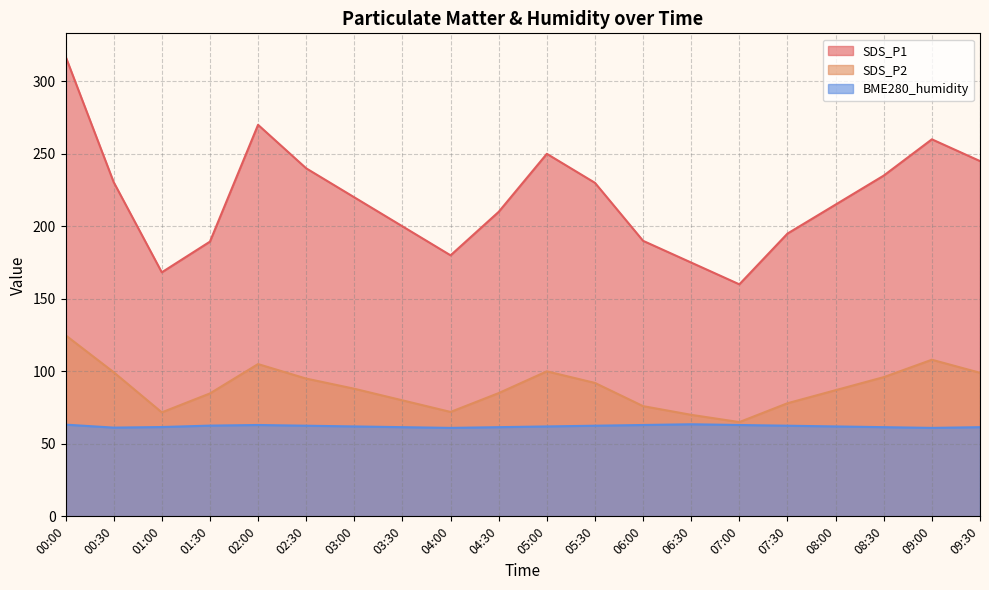

Reading left to right, what are all the values shown in this chart?

SDS_P1: 317.2	230.5	168.3	189.4	270.0	240.0	220.0	200.0	180.0	210.0	250.0	230.0	190.0	175.0	160.0	195.0	215.0	235.0	260.0	245.0
SDS_P2: 124.9	99.4	71.7	84.8	105.0	95.0	88.0	80.0	72.0	85.0	100.0	92.0	76.0	70.0	65.0	78.0	87.0	96.0	108.0	99.0
BME280_humidity: 63.2	61.2	61.6	62.6	63.0	62.5	62.0	61.5	61.0	61.5	62.0	62.5	63.0	63.5	63.0	62.5	62.0	61.5	61.0	61.5